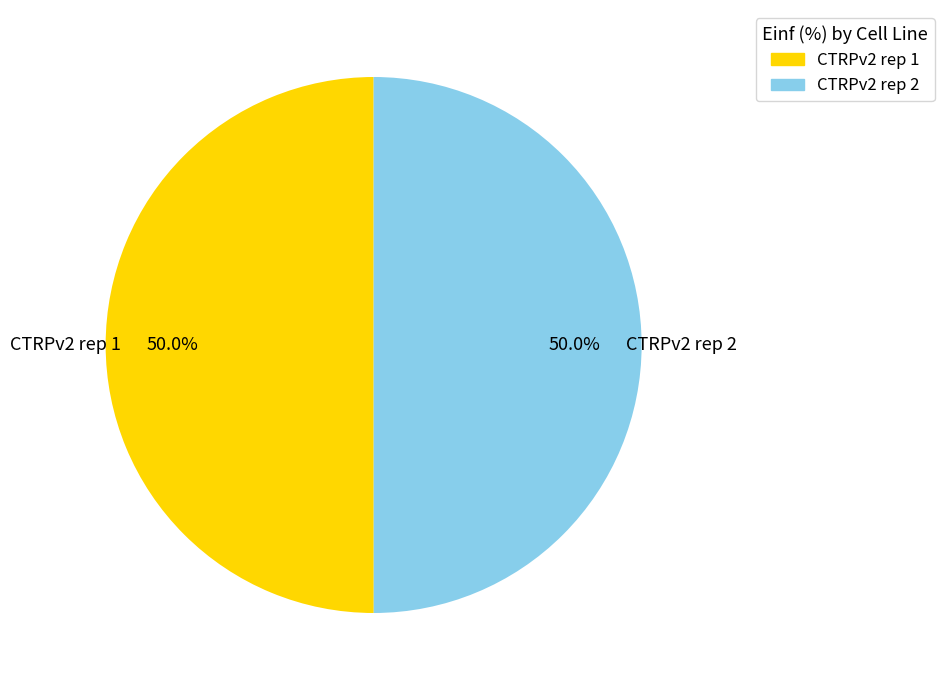

To the nearest percent, what is the difference between the largest and smallest slice percentages?

0%